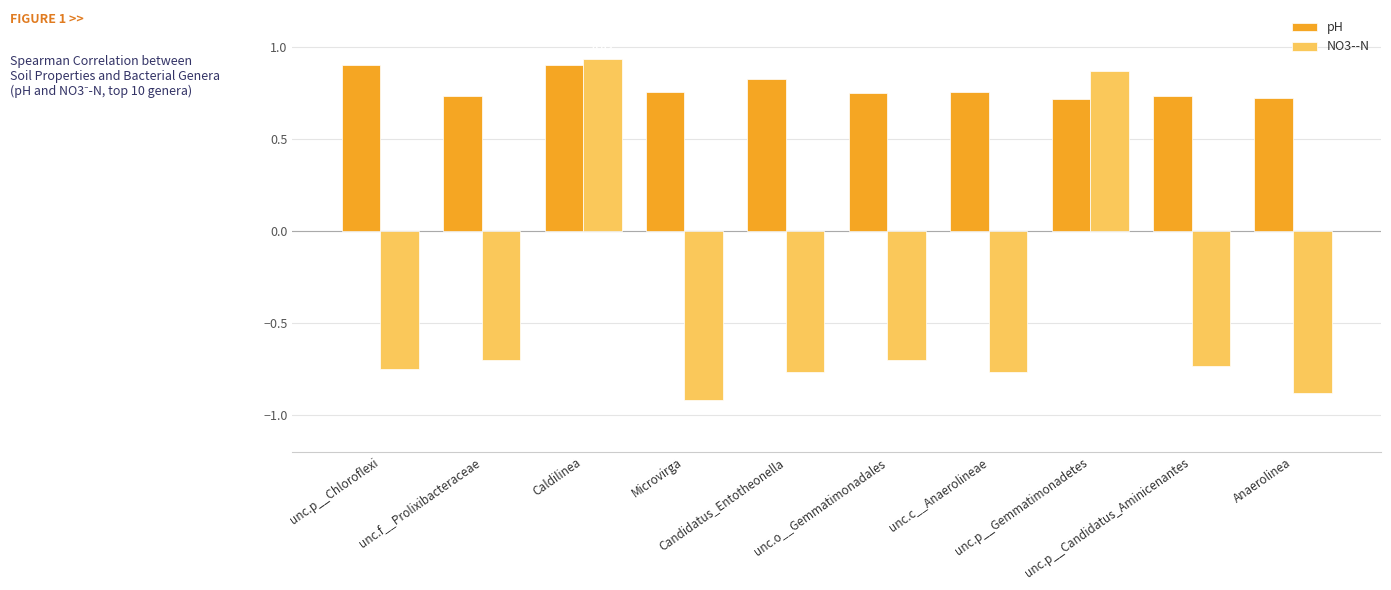

Is the value of NO3--N at Candidatus_Entotheonella greater than the value of pH at unc.p__Chloroflexi?

No